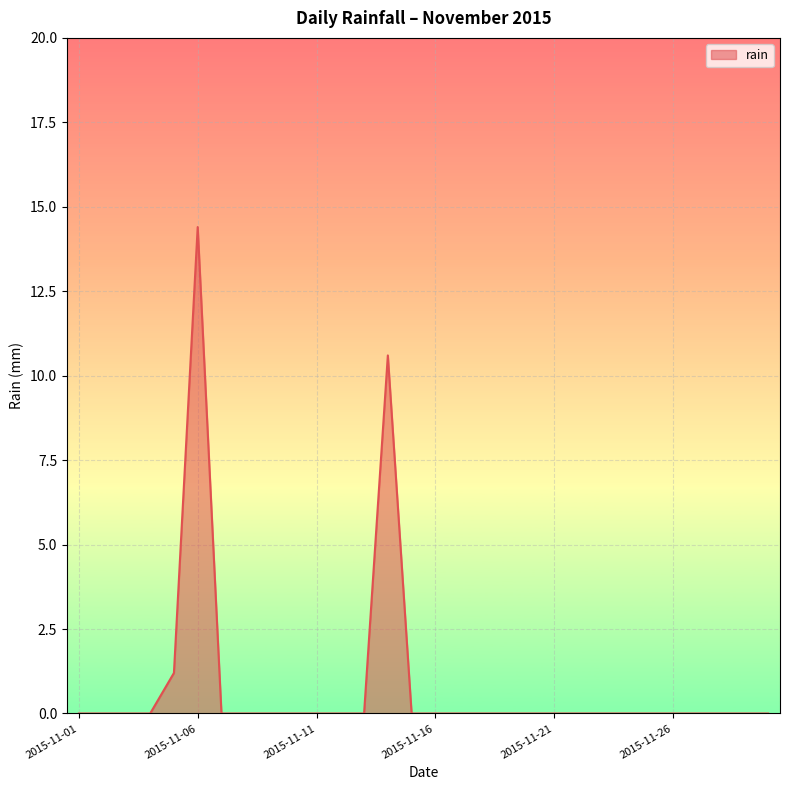

Does the chart display data point markers on the line(s)?

No